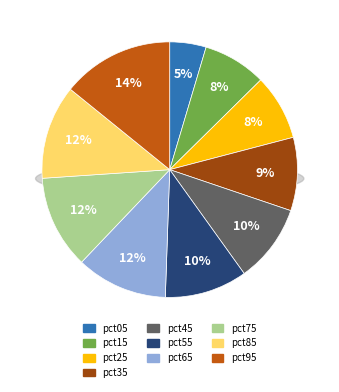

Which slice is the largest?

pct95